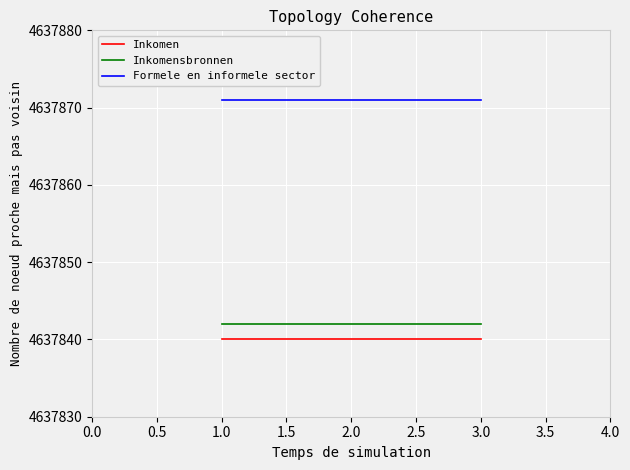

What is the highest value of the Inkomen series?

4637840